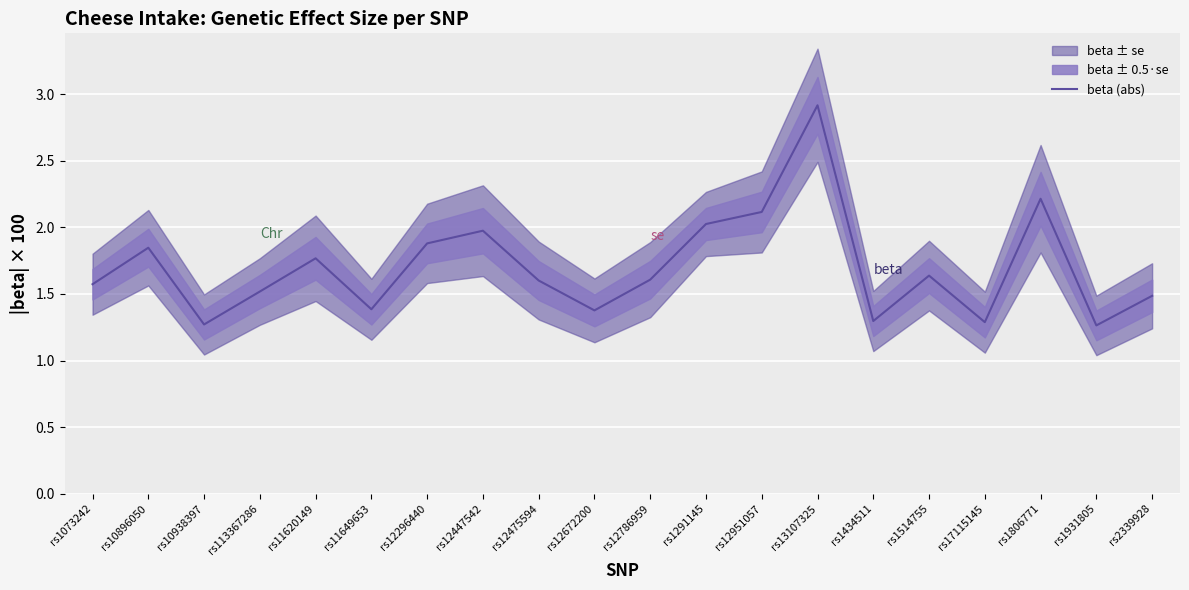

What is the difference between the maximum and second lowest values?

1.6